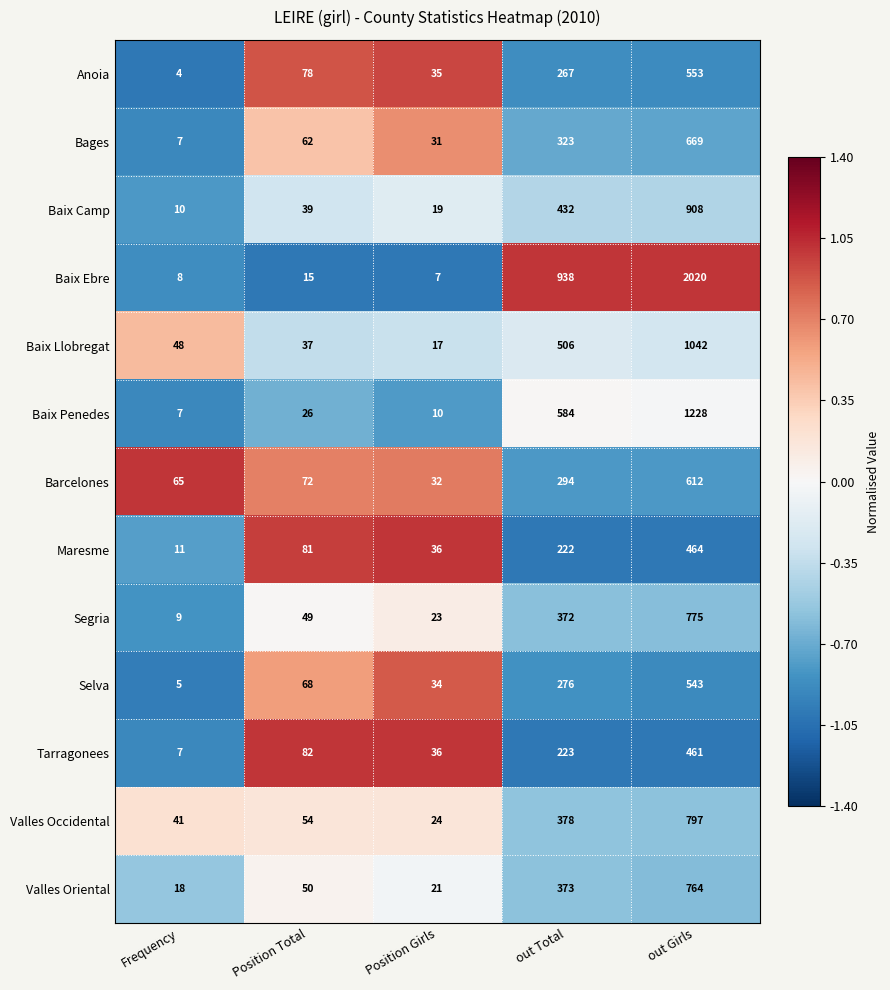

Where is Baix Penedes nearest to the value 617?

out Total